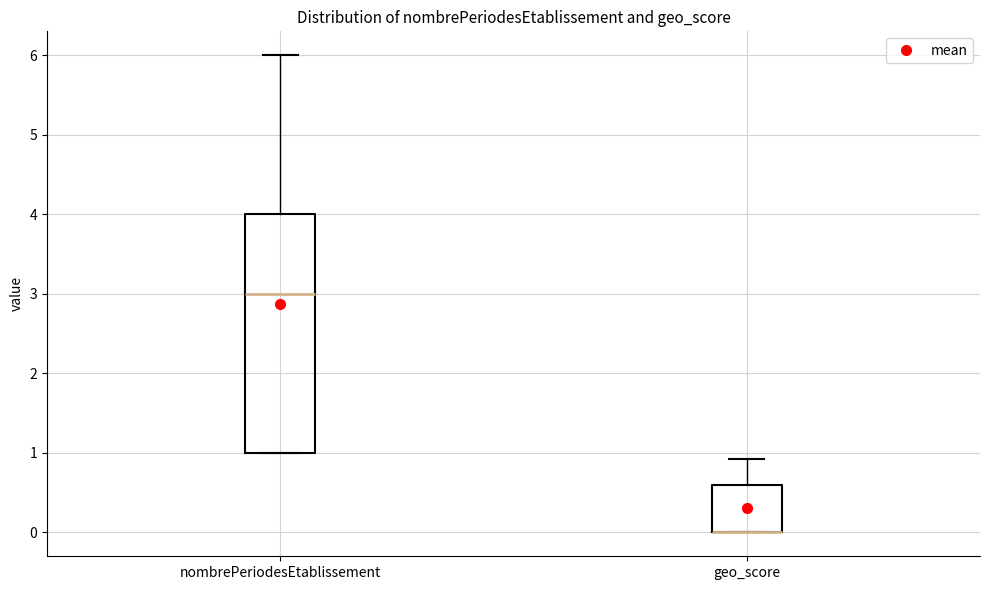

Where does the median line of the box for nombrePeriodesEtablissement sit on the y-axis? The values are not printed on the chart, so give them approximately, as read against the axis.

3.0